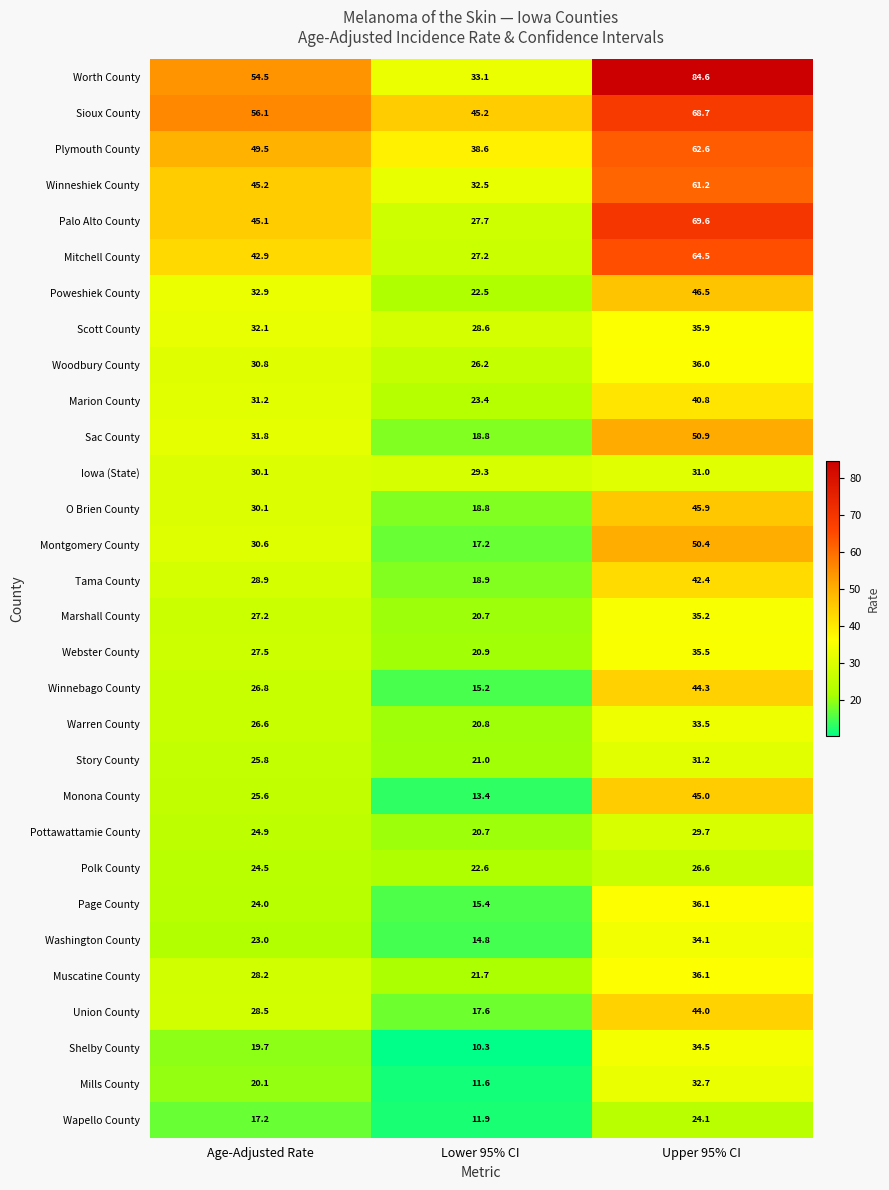

The value of Warren County at Lower 95% CI is 20.8. True or false?

True